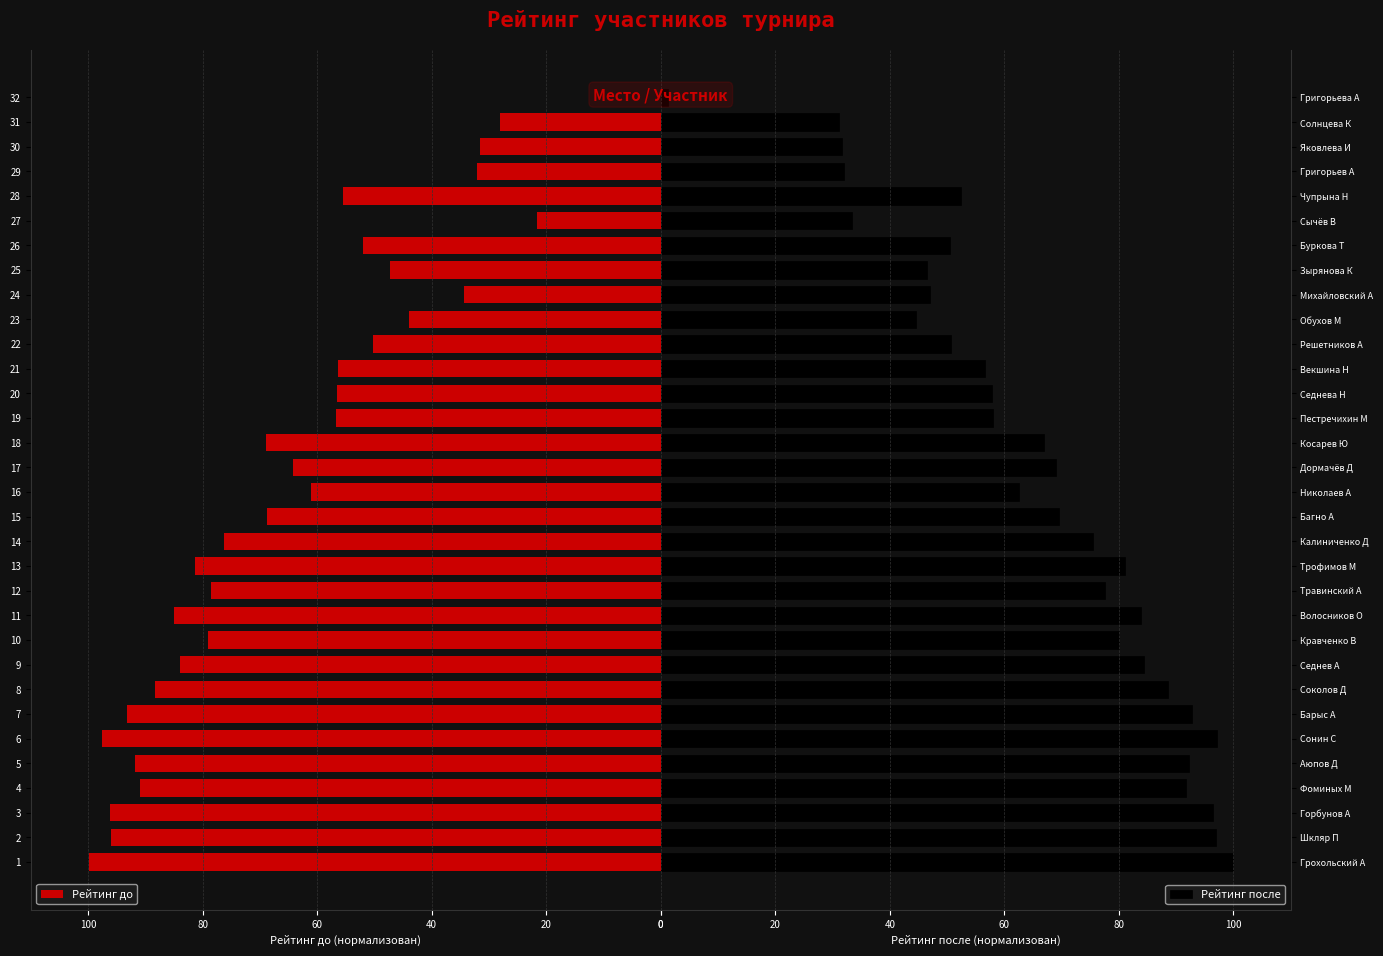

The value of Рейтинг до at 21 is 56.3. True or false?

True